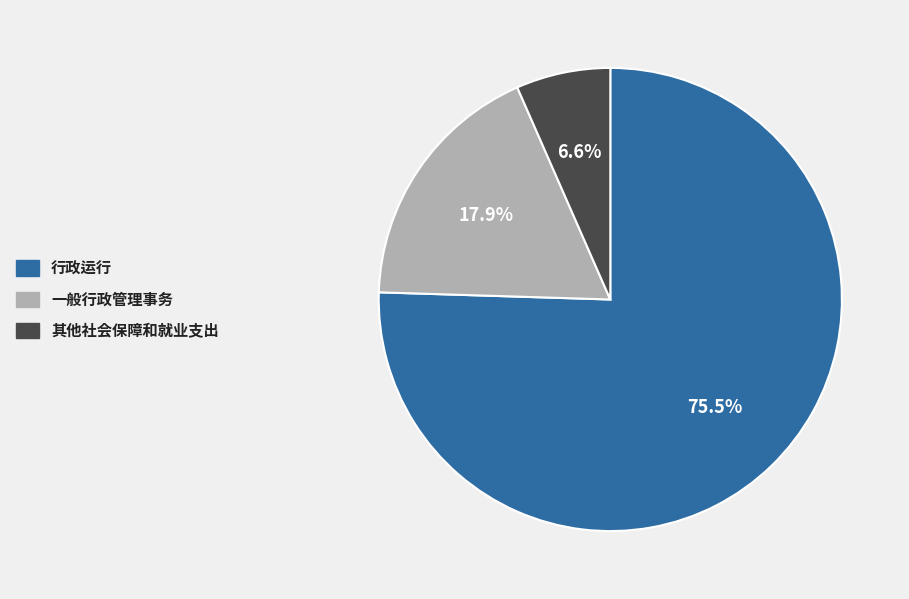

Is there any slice that represents more than half of the pie?

Yes